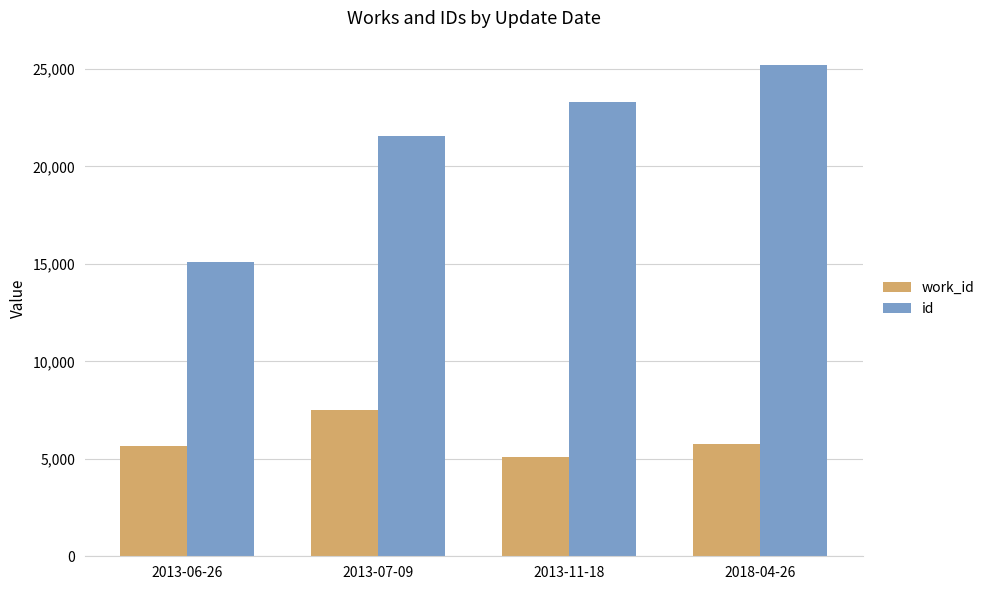

Rank the series by their maximum value, from lowest to highest.

work_id, id